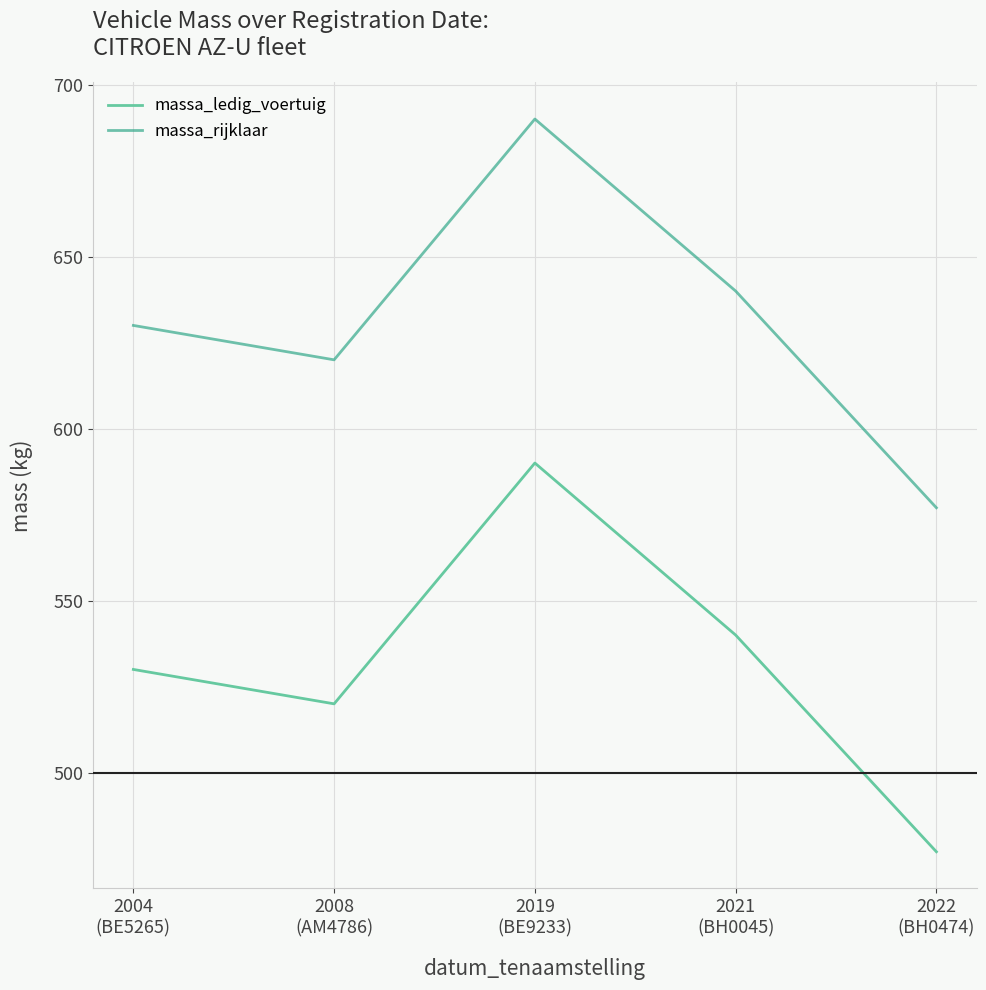

What is the maximum value for massa_ledig_voertuig?

590